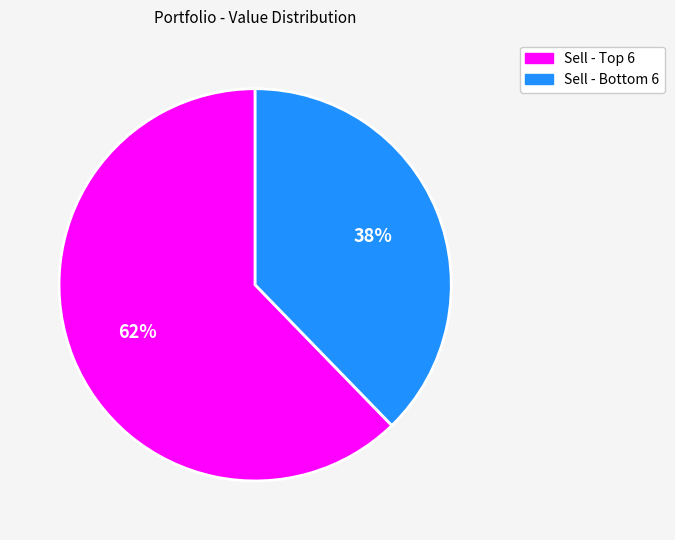

Which slice is the smallest?

Sell - Bottom 6